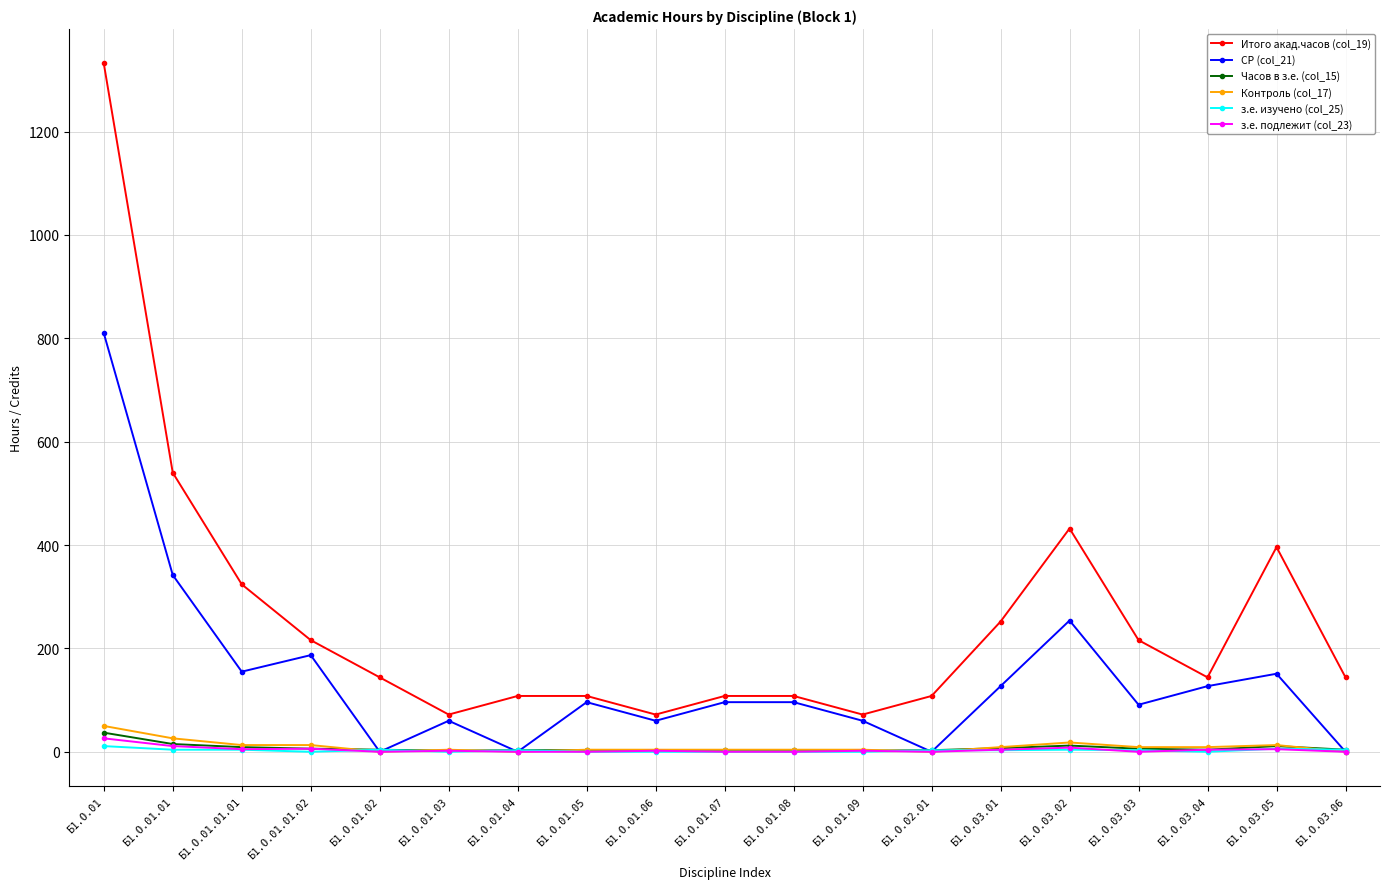

How many distinct data groups are displayed?

6